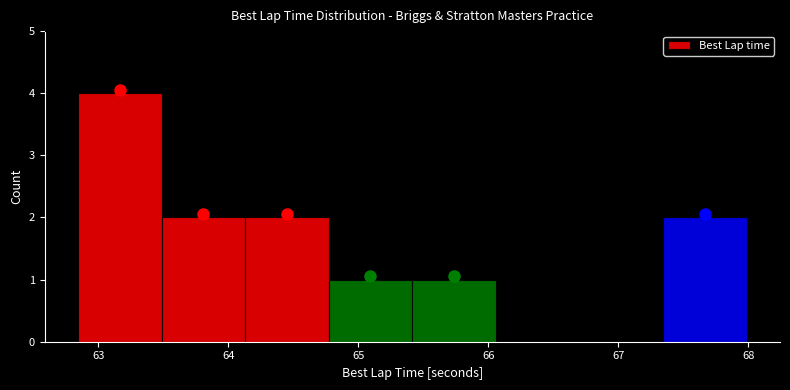

Reading left to right, transcribe this chart: for each bar, give the range it covers on the x-axis and its height. Neither the bar edges nor the heights are printed on the chart, so give them approximately, as read against the axes.

62.8 to 63.5: 4
63.5 to 64.1: 2
64.1 to 64.8: 2
64.8 to 65.4: 1
65.4 to 66.1: 1
66.1 to 66.7: 0
66.7 to 67.3: 0
67.3 to 68.0: 2